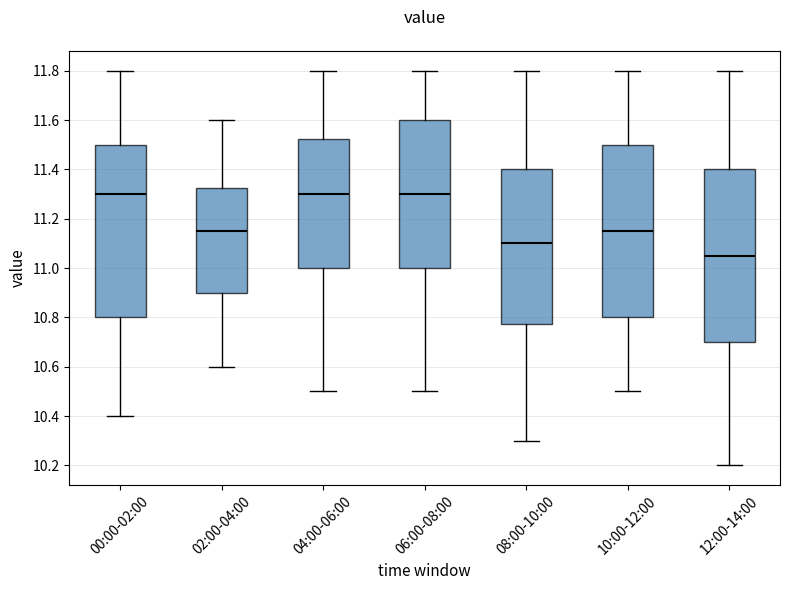

Reading left to right, transcribe this box plot: for each box, give where its median line is, the range the box spans, and where its two whiskers end, as read against the y-axis. The values are not printed on the chart, so give them approximately, as read against the axis.

00:00-02:00: median 11.30, box 10.80 to 11.50, whiskers 10.40 to 11.80
02:00-04:00: median 11.16, box 10.90 to 11.32, whiskers 10.60 to 11.60
04:00-06:00: median 11.30, box 11.00 to 11.52, whiskers 10.50 to 11.80
06:00-08:00: median 11.30, box 11.00 to 11.60, whiskers 10.50 to 11.80
08:00-10:00: median 11.10, box 10.78 to 11.40, whiskers 10.30 to 11.80
10:00-12:00: median 11.16, box 10.80 to 11.50, whiskers 10.50 to 11.80
12:00-14:00: median 11.06, box 10.70 to 11.40, whiskers 10.20 to 11.80